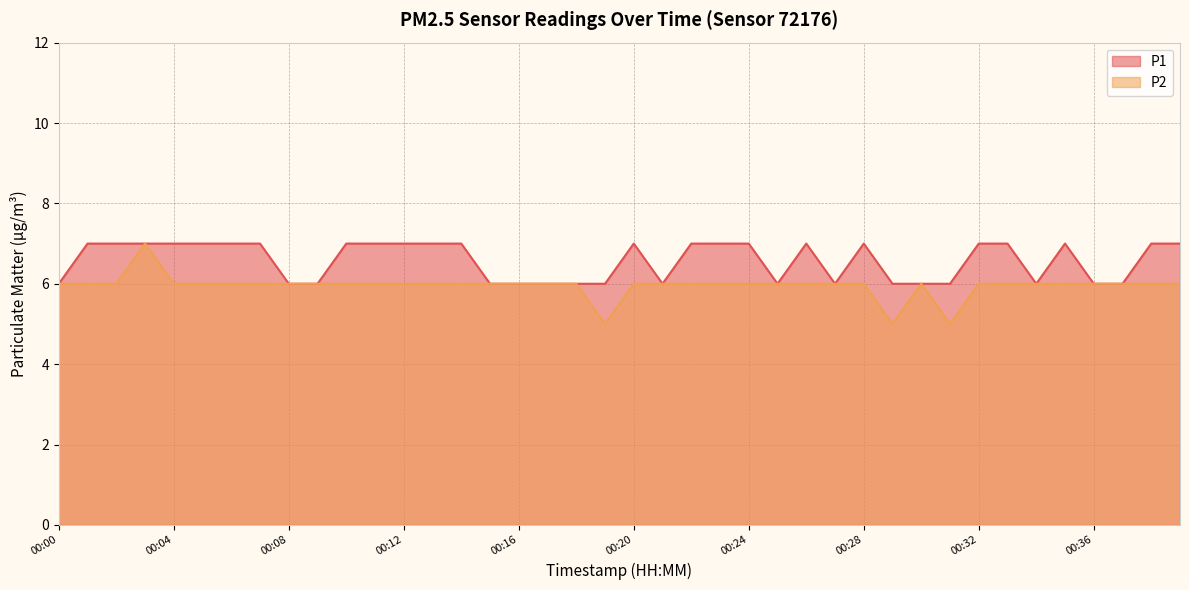

Between 00:35 and 00:39, which is larger?

00:35